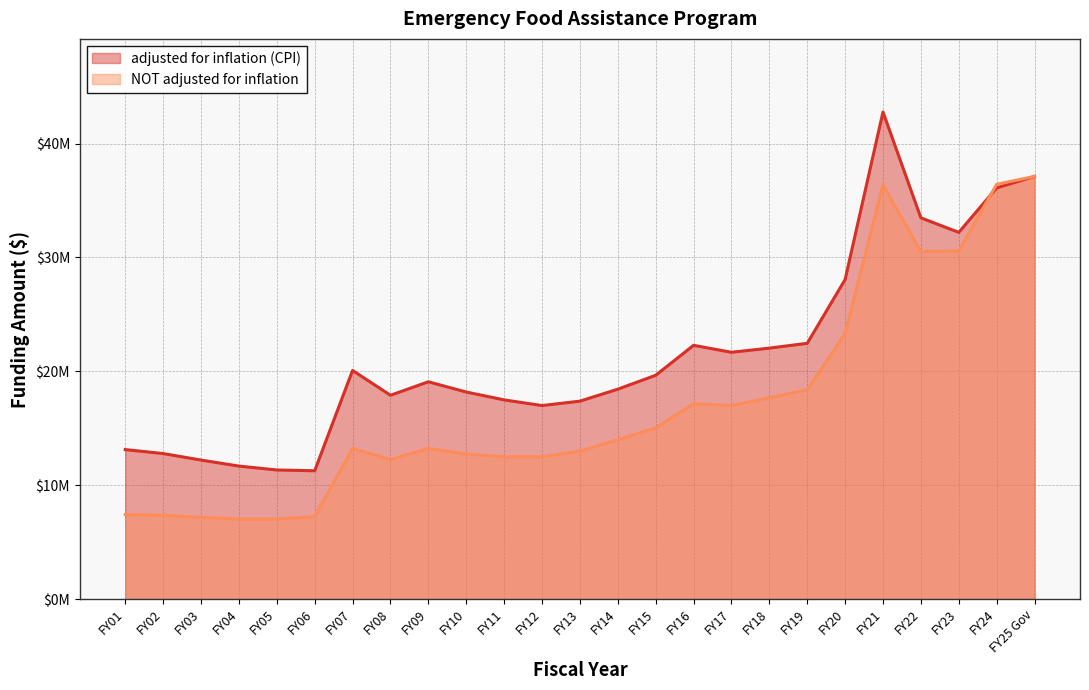

True or false: NOT adjusted for inflation has more than 0 points higher than both neighbors.

True